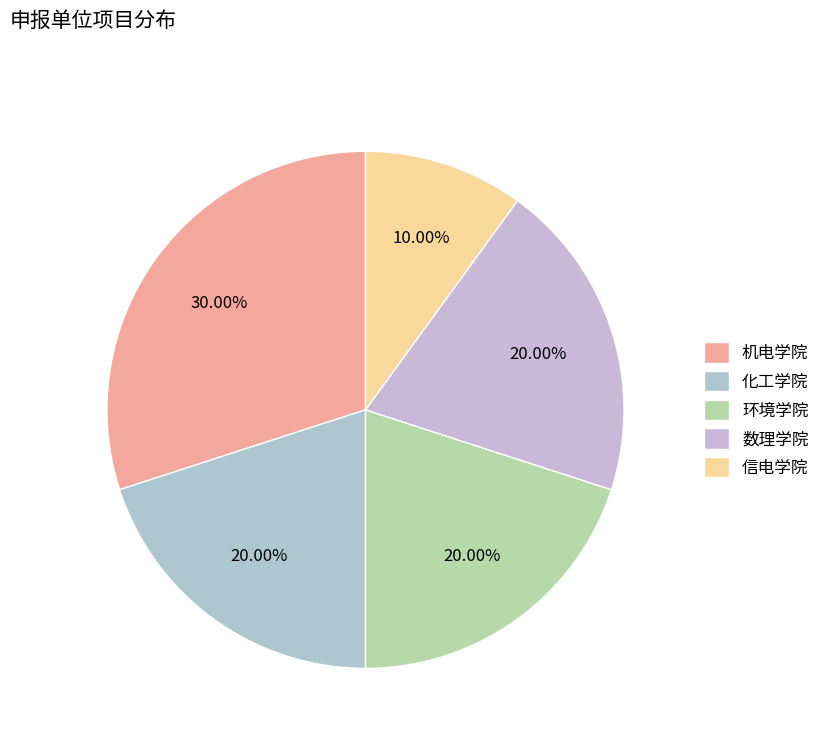

What is the total percentage of 机电学院 and 数理学院?

50.0%